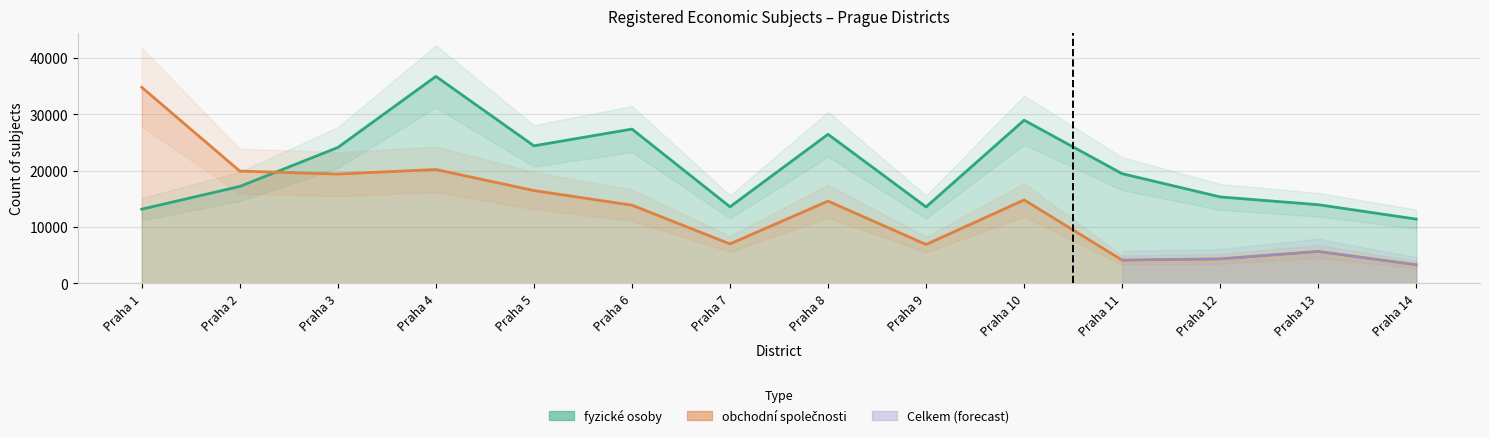

After their last crossing, which series has the higher values: fyzické osoby or obchodní společnosti?

fyzické osoby